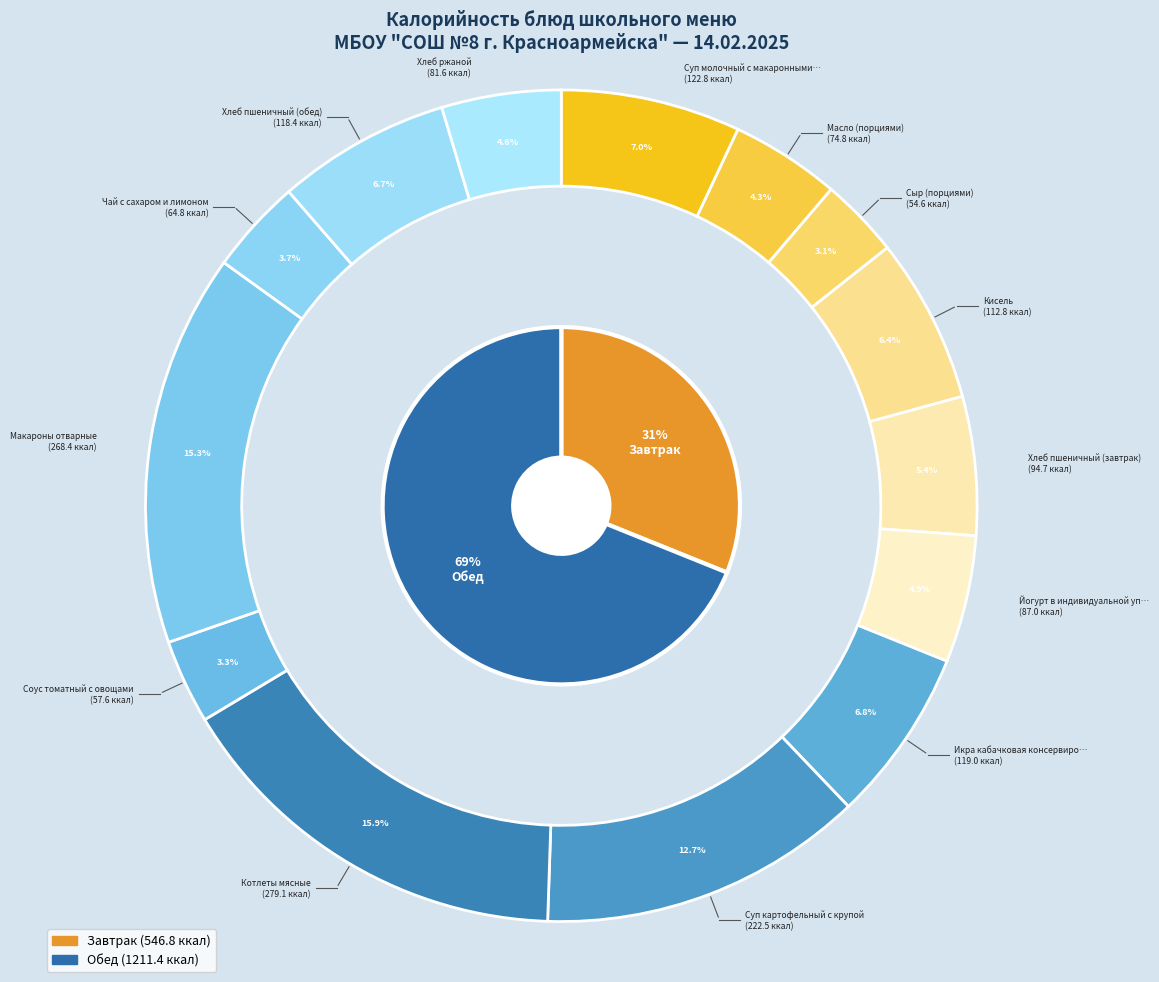

Does any single category account for the majority?

No